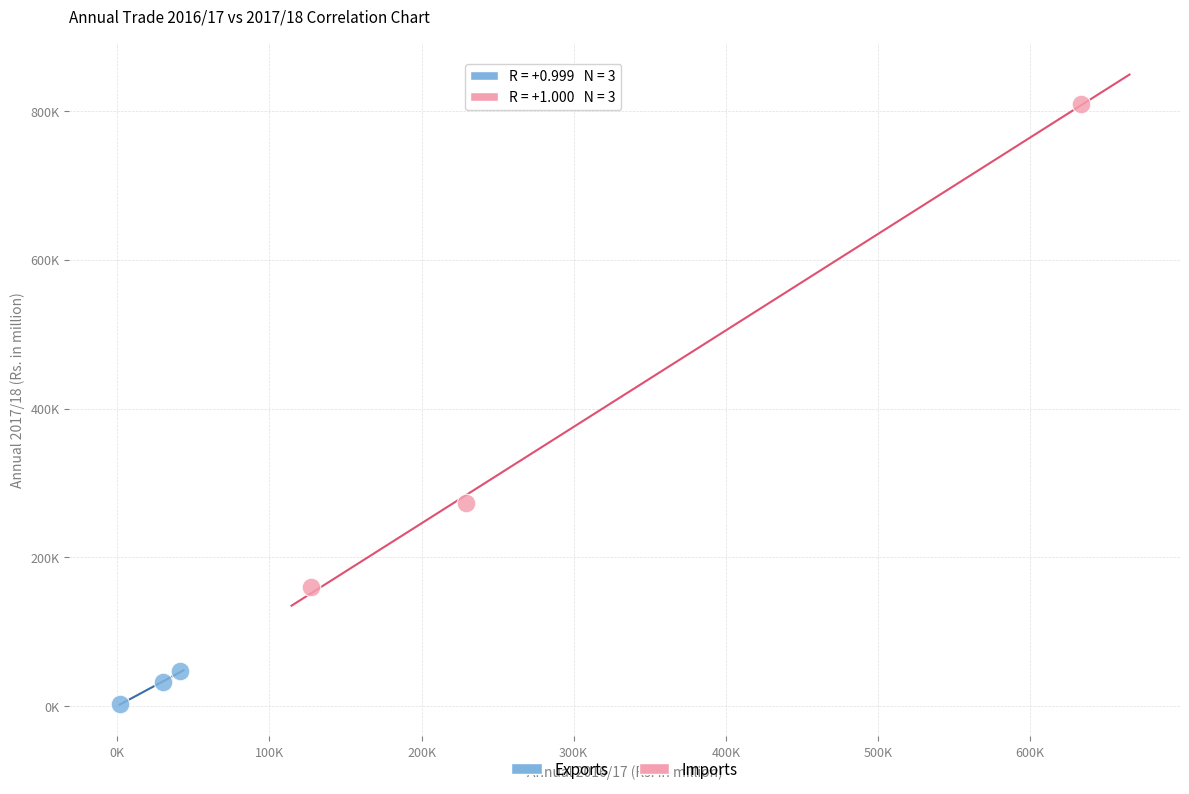

What are all the series names shown in the legend?

Exports, Imports